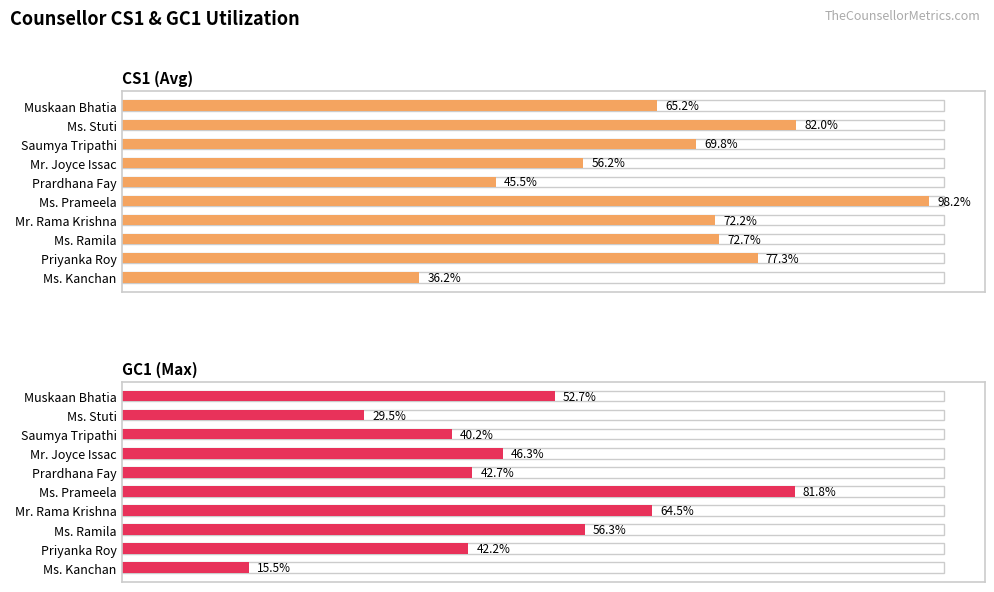

The GC1 (Max) series shows 94 at Muskaan Bhatia. True or false?

False